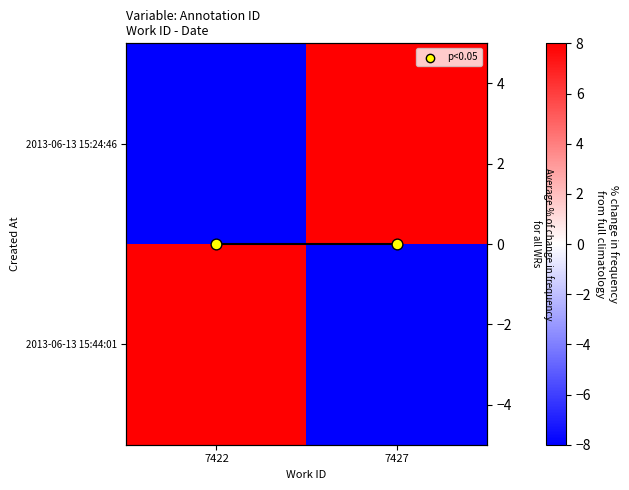

Is the value of 2013-06-13 15:24:46 at 7427 greater than the value of 2013-06-13 15:44:01 at 7422?

No